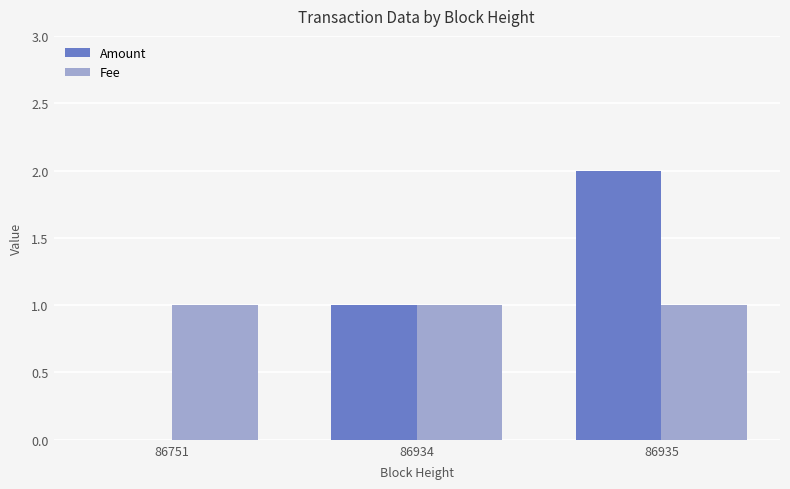

True or false: Fee has a value of 2 at 86934.

False